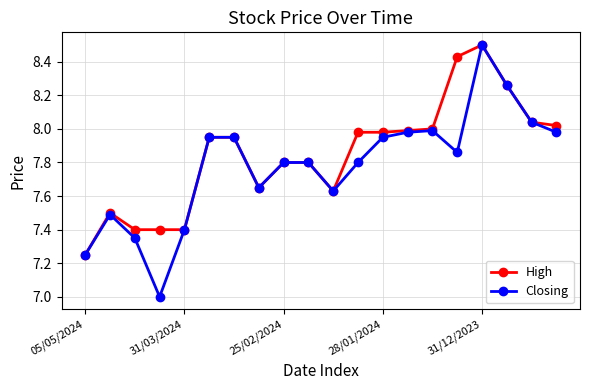

True or false: Closing has more than 1 points higher than both neighbors.

True